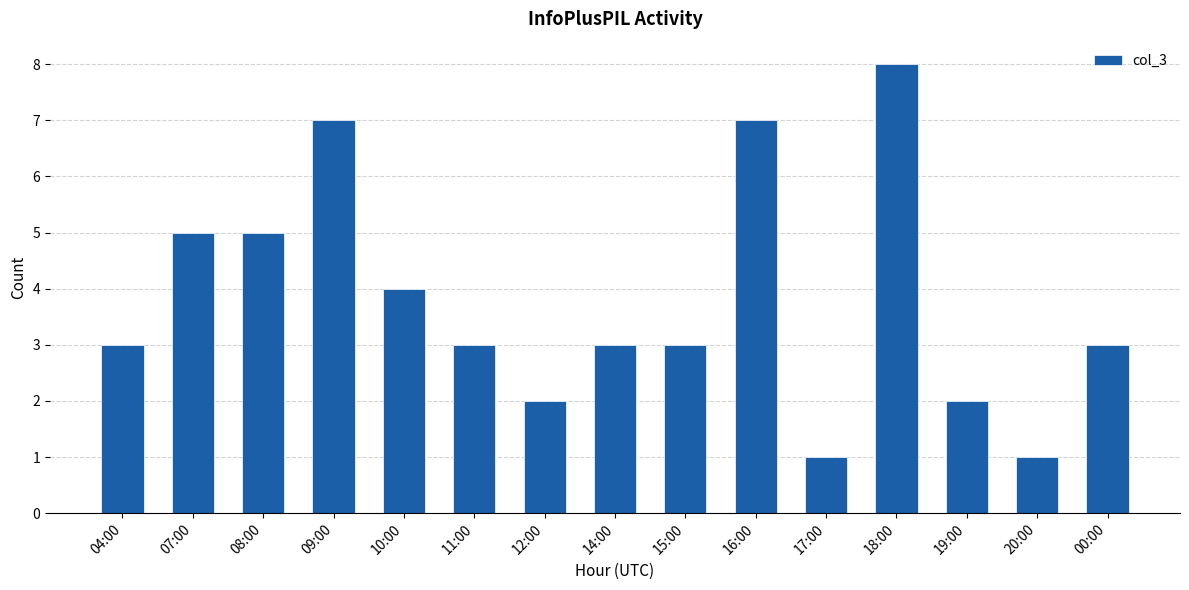

What is the maximum value shown in the chart?

8